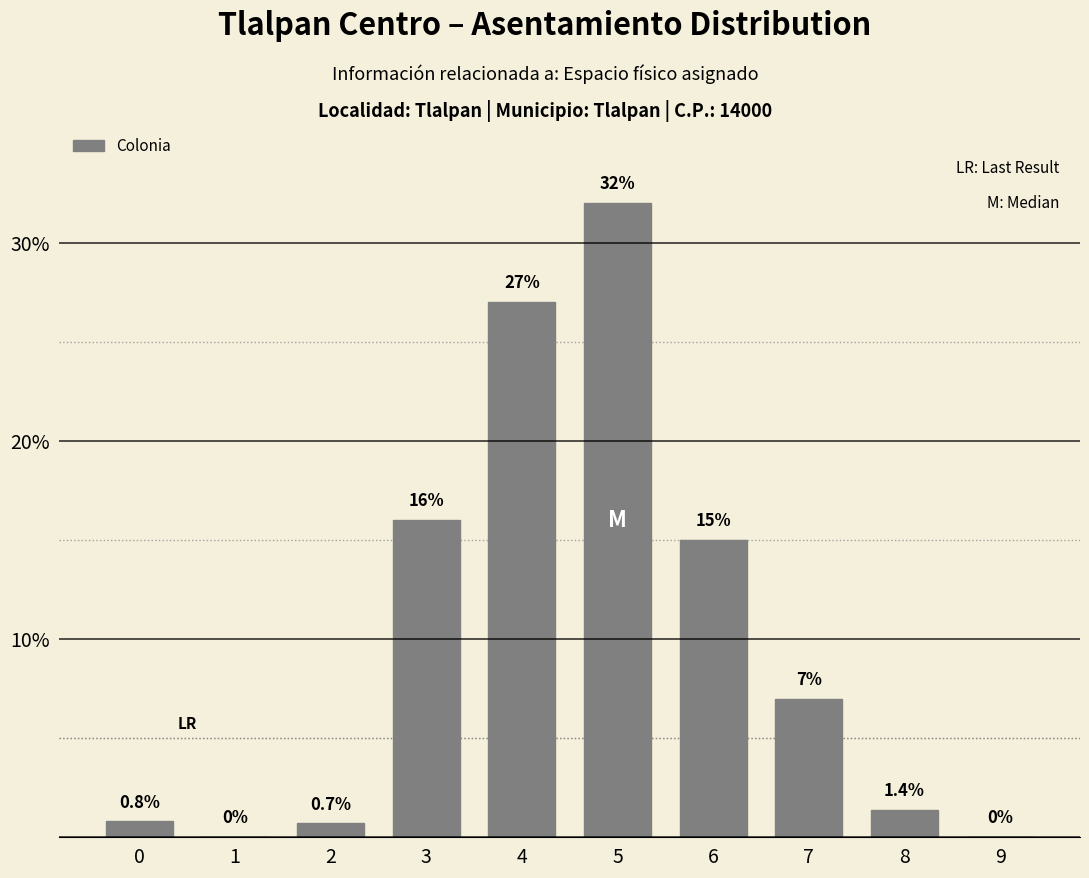

Where does the data first go above 7?

3